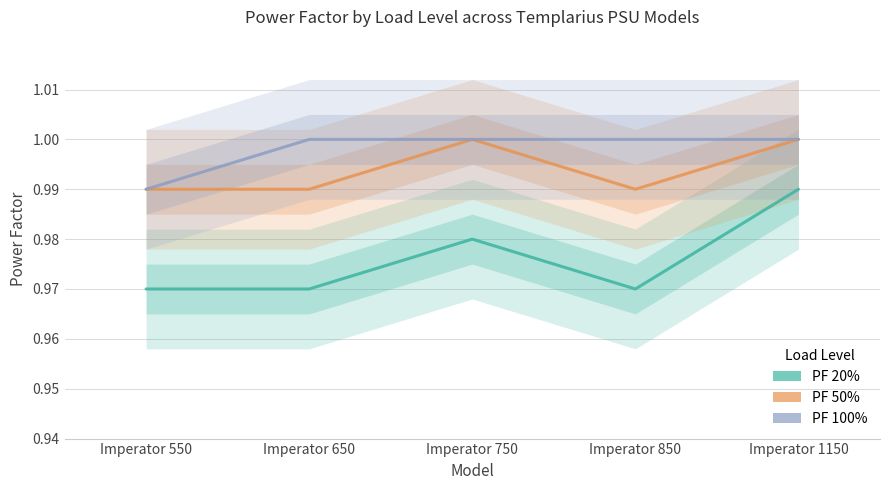

Where is PF 20% nearest to the value 0?

Imperator 550